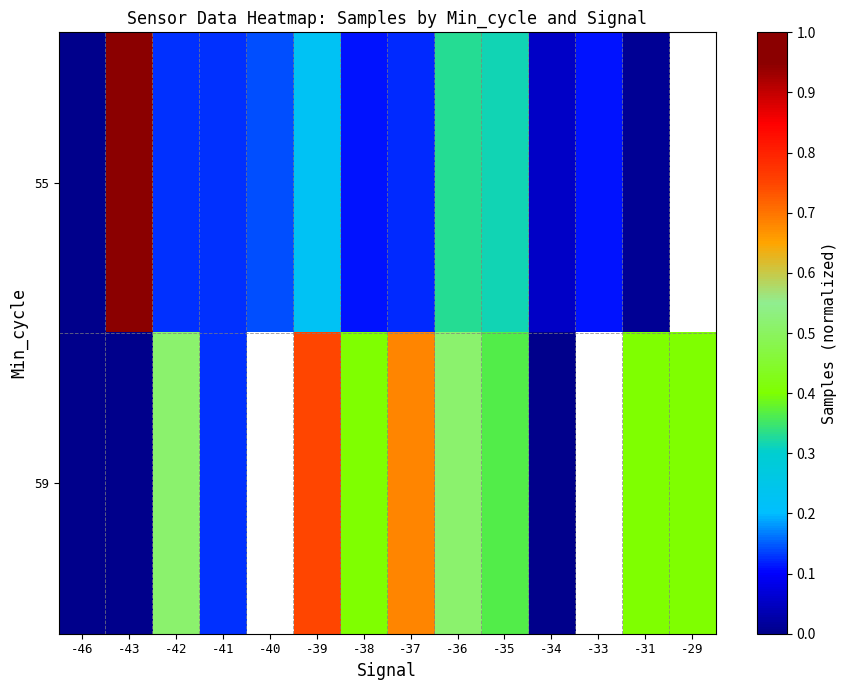

Rank the categories by 55 value from highest to lowest.

-43, -36, -35, -39, -40, -42, -41, -37, -38, -33, -31, -46, -29, -34